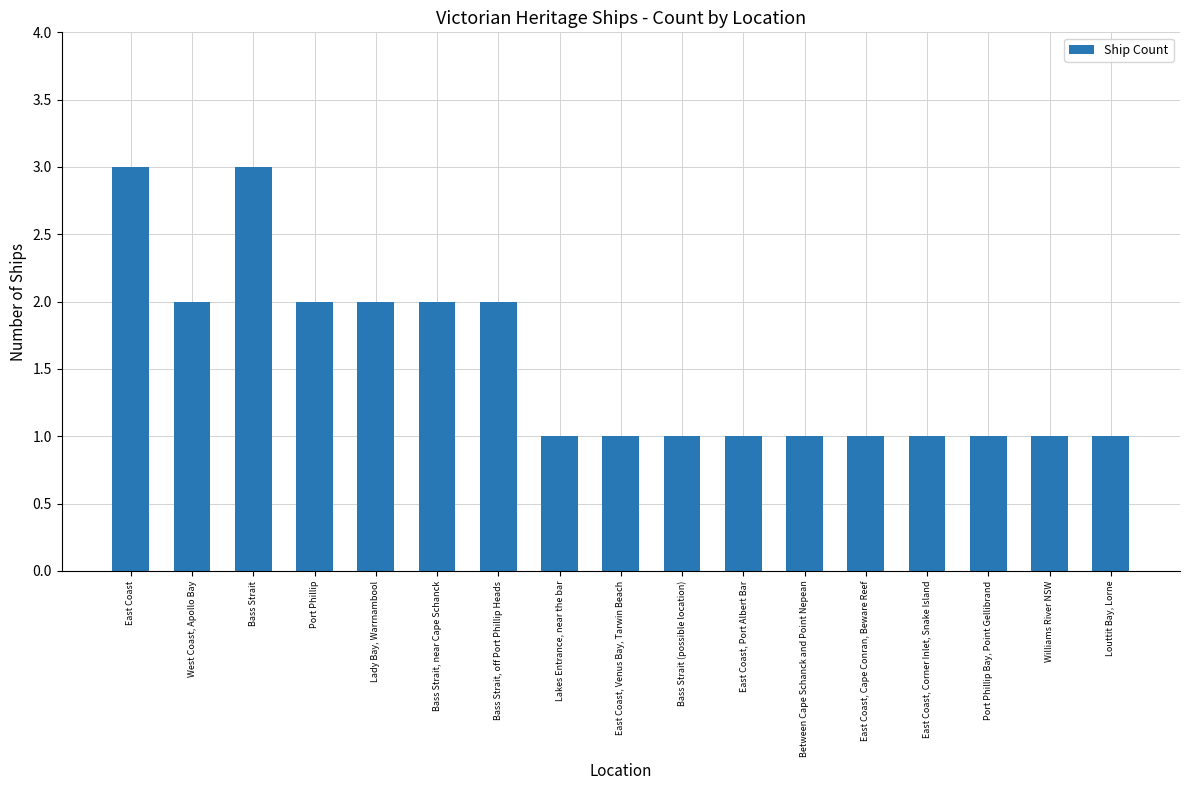

What is the average value?

2